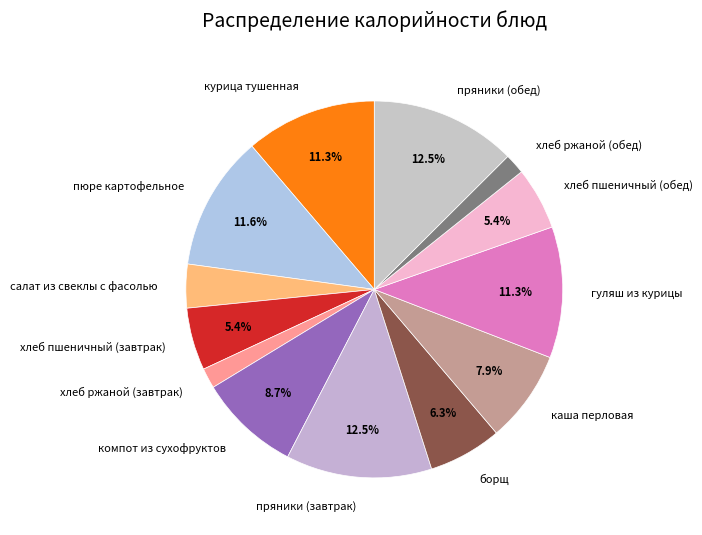

To the nearest percent, what portion does хлеб ржаной (обед) represent?

2%